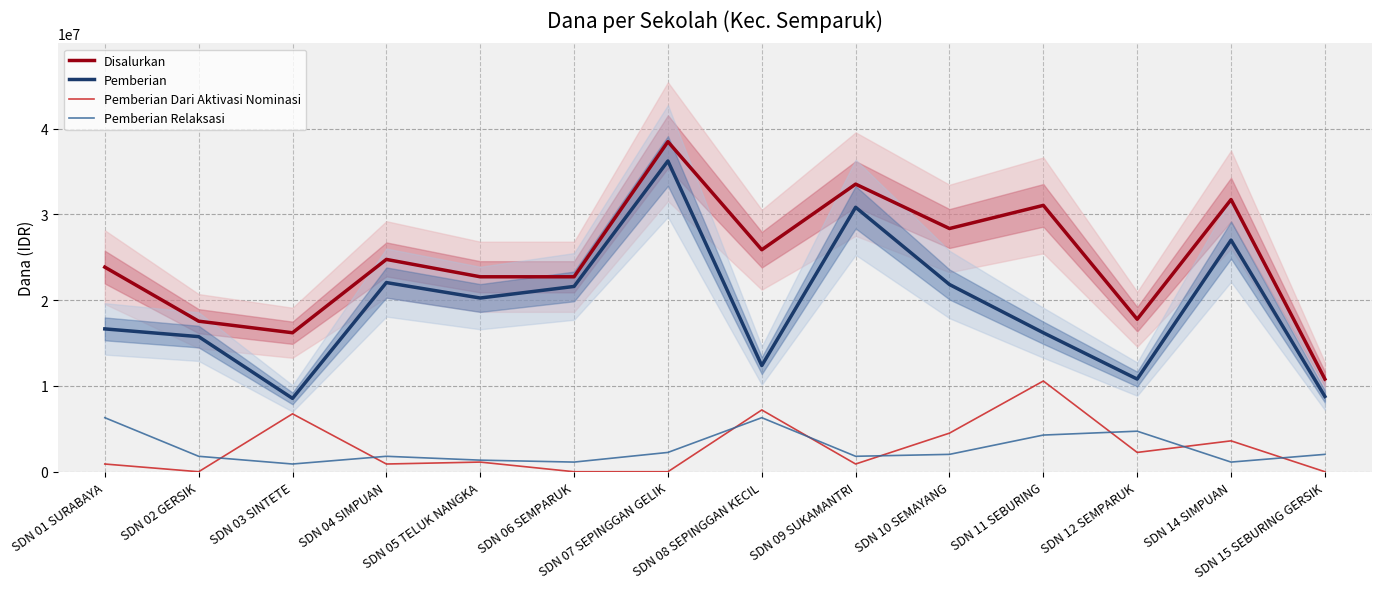

Reading left to right, what are all the values shown in this chart?

Disalurkan: 23850000	17550000	16200000	24750000	22725000	22725000	38475000	25875000	33525000	28350000	31050000	17775000	31725000	10800000
Pemberian: 16650000	15750000	8550000	22050000	20250000	21600000	36225000	12375000	30825000	21825000	16200000	10800000	27000000	8775000
Pemberian Dari Aktivasi Nominasi: 900000	0	6750000	900000	1125000	0	0	7200000	900000	4500000	10575000	2250000	3600000	0
Pemberian Relaksasi: 6300000	1800000	900000	1800000	1350000	1125000	2250000	6300000	1800000	2025000	4275000	4725000	1125000	2025000